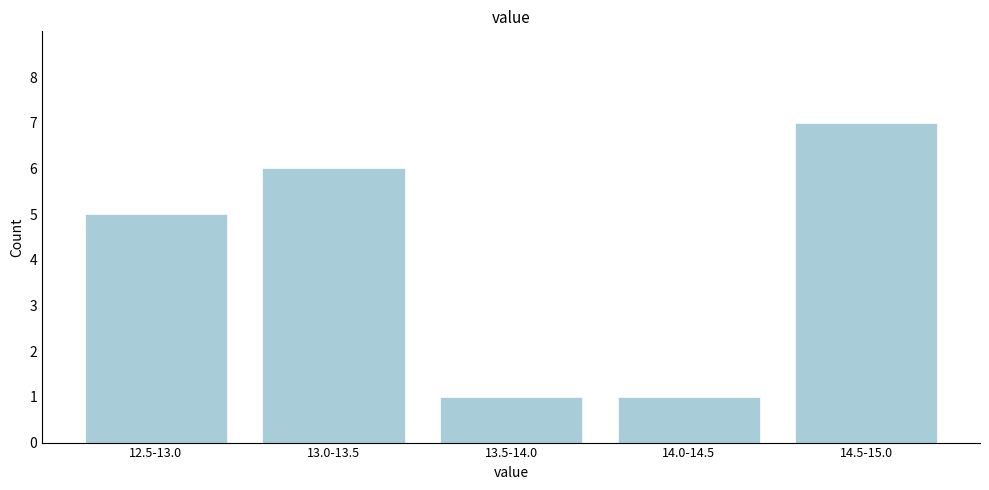

Reading left to right, what are all the values shown in this chart?

5	6	1	1	7